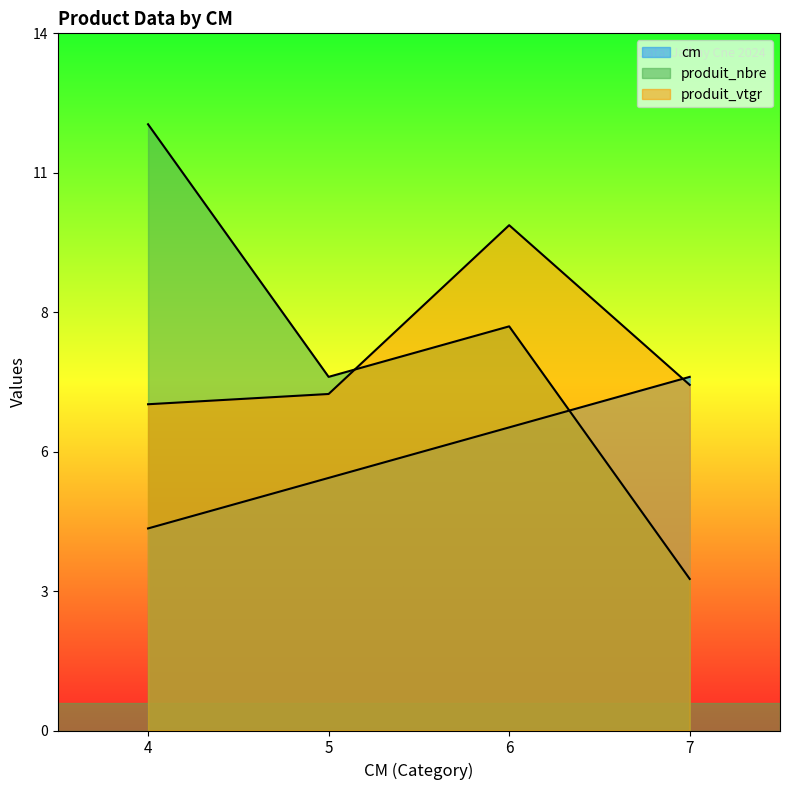

What is the difference between the second highest and minimum values in the produit_nbre series?

5.0